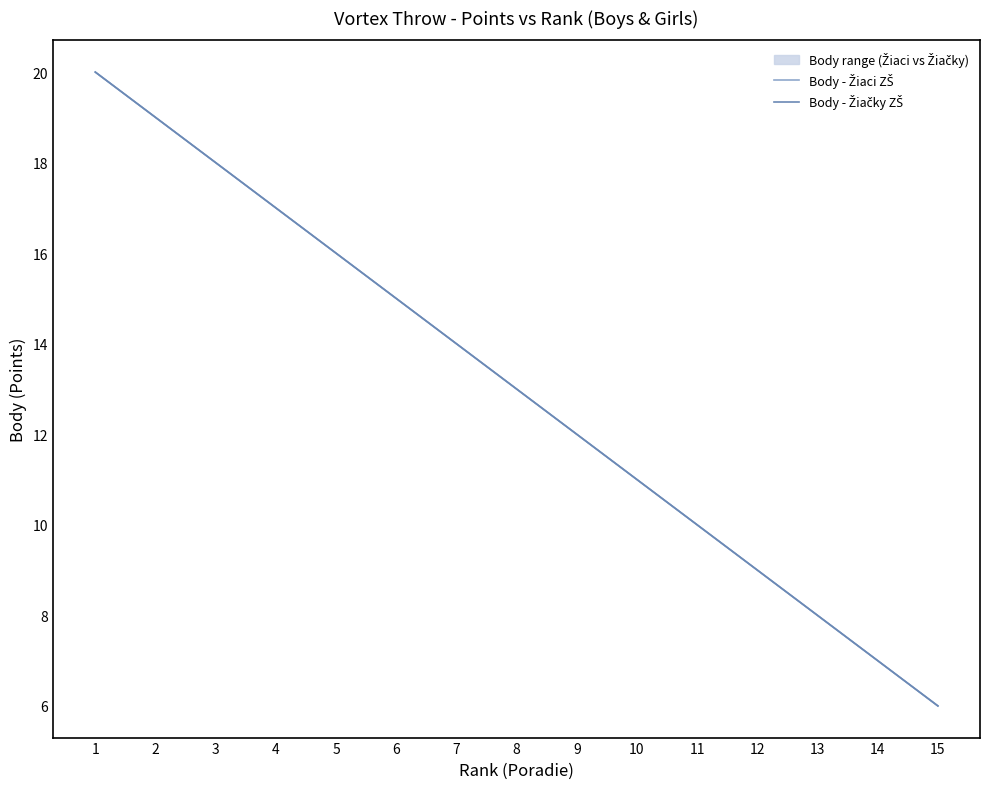

The value of Body - Žiaci ZŠ at 5 is 26. True or false?

False